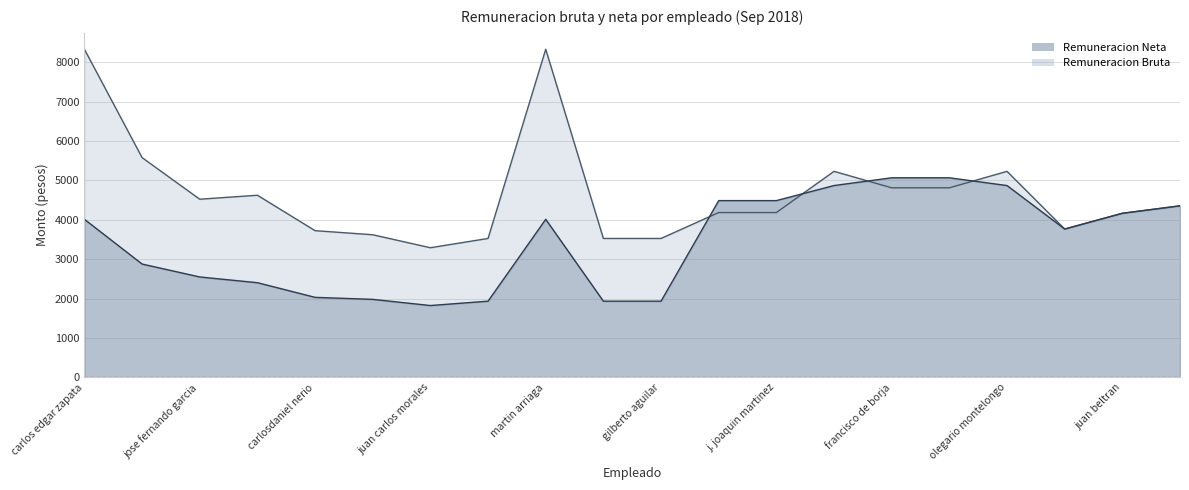

What position from the left is juan carlos morales?

7